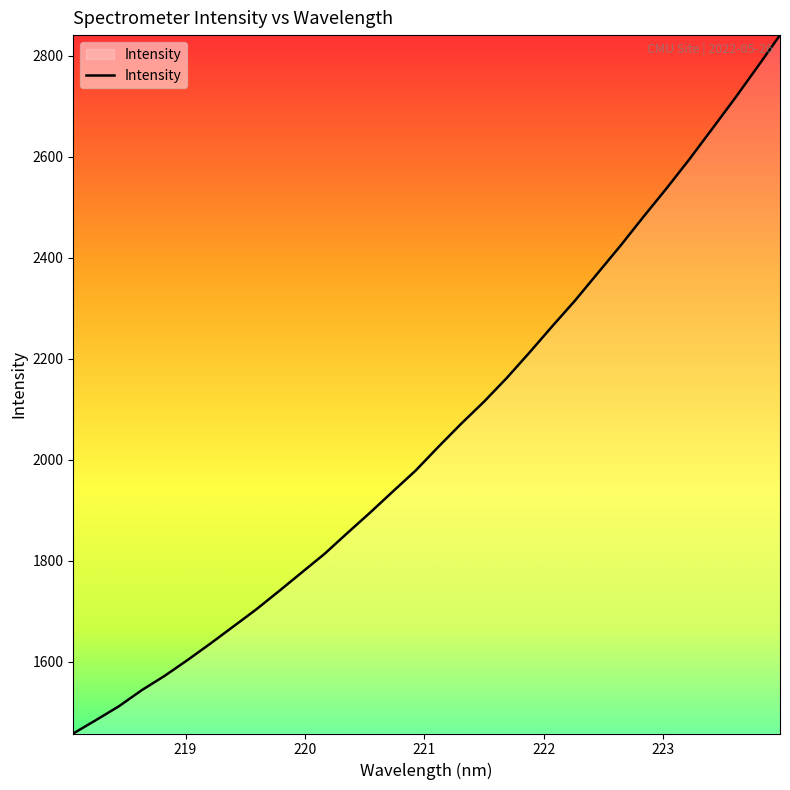

What is the smallest value displayed?

1457.9